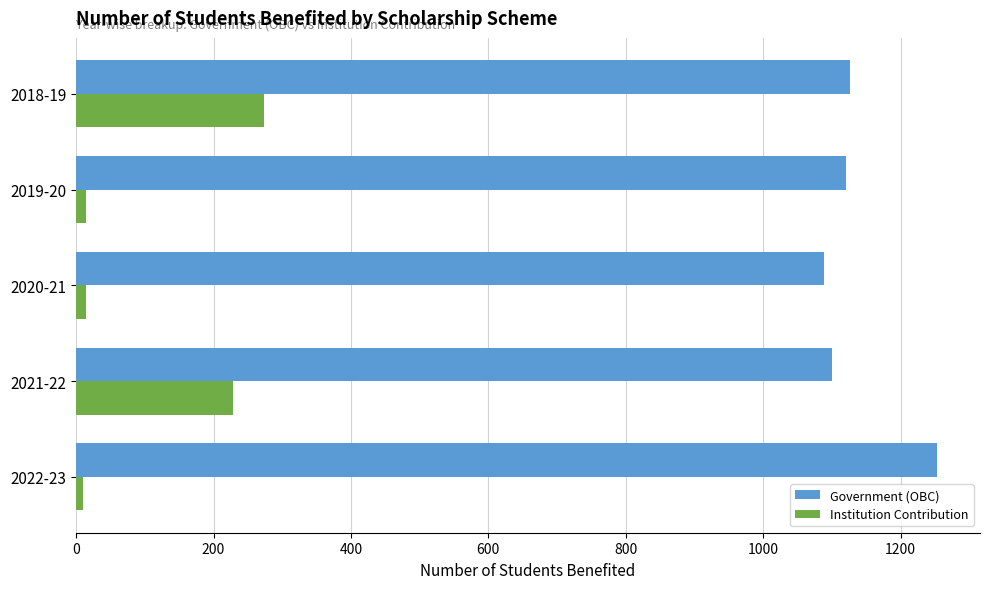

List the series in order of their peak value, lowest first.

Institution Contribution, Government (OBC)